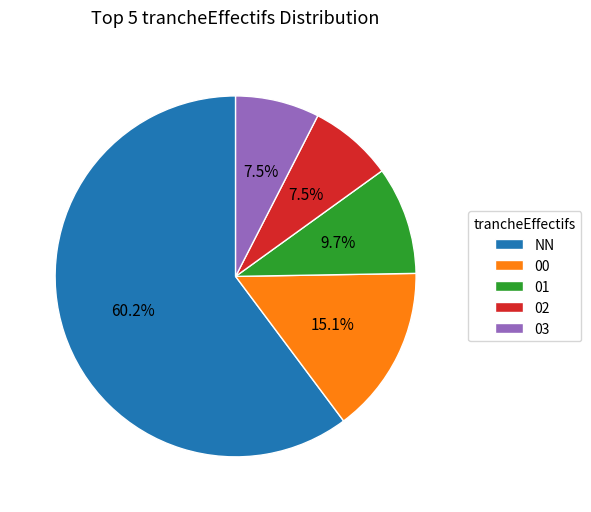

Which category has the biggest portion of the pie?

NN